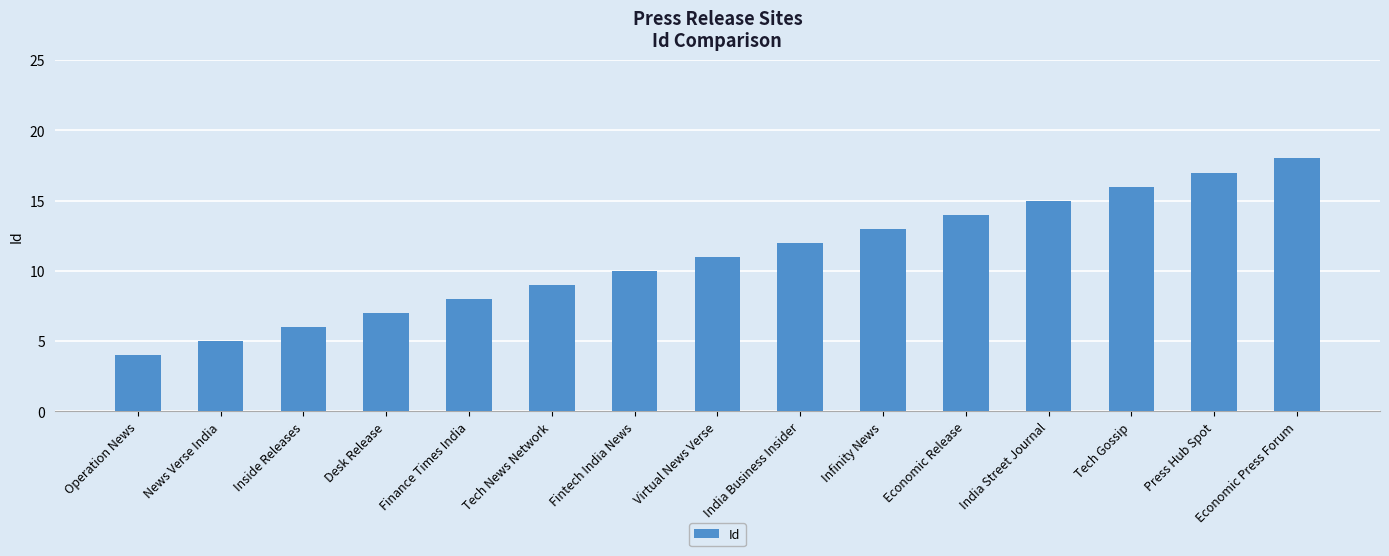

At which label is the value closest to 11?

Virtual News Verse